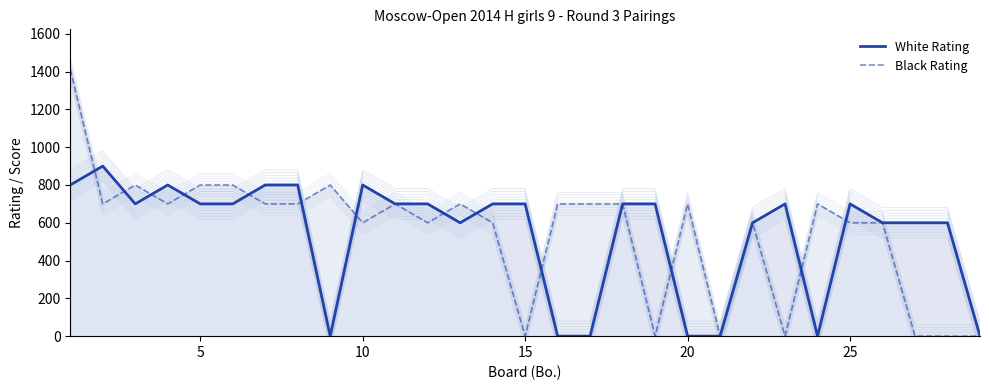

Rank the series by their maximum value, from highest to lowest.

Black Rating, White Rating